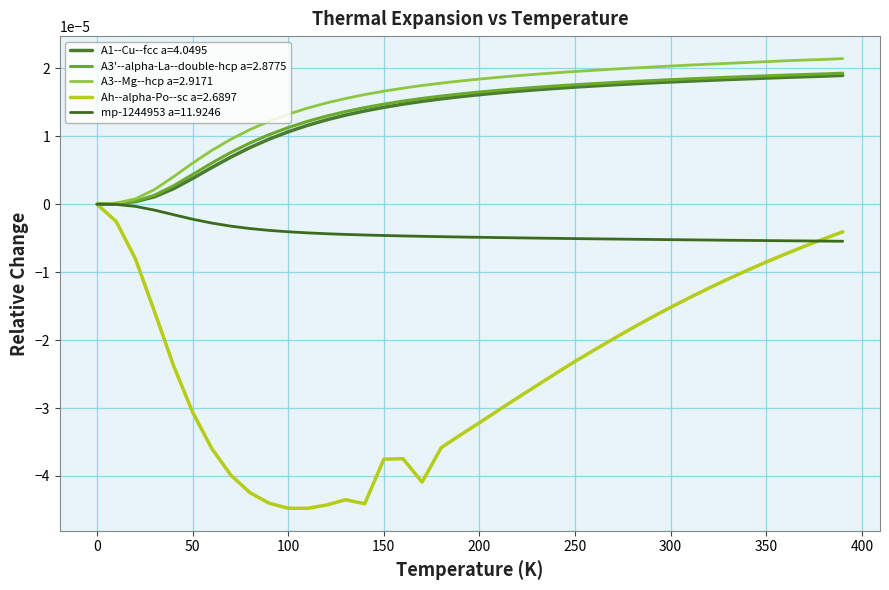

How many lines are shown in the chart?

5